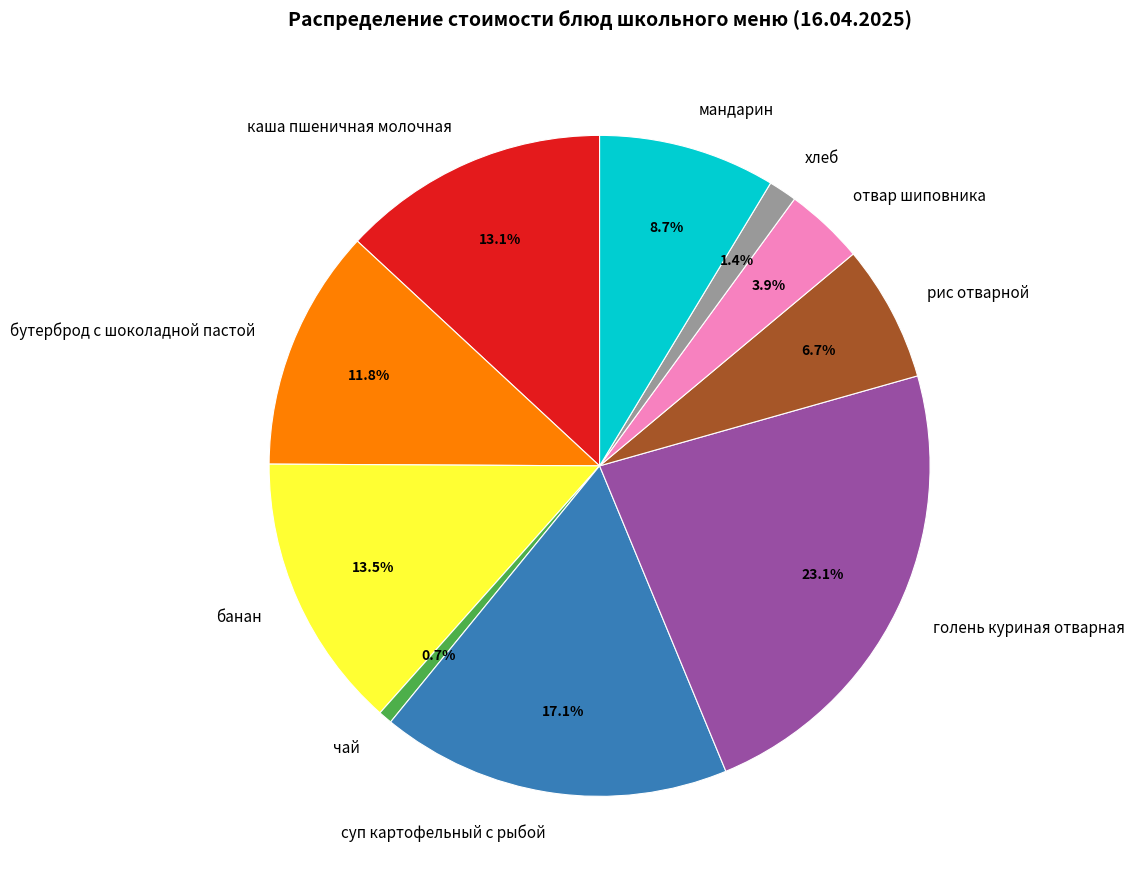

Is it true that бутерброд с шоколадной пастой is 1% of the pie?

False